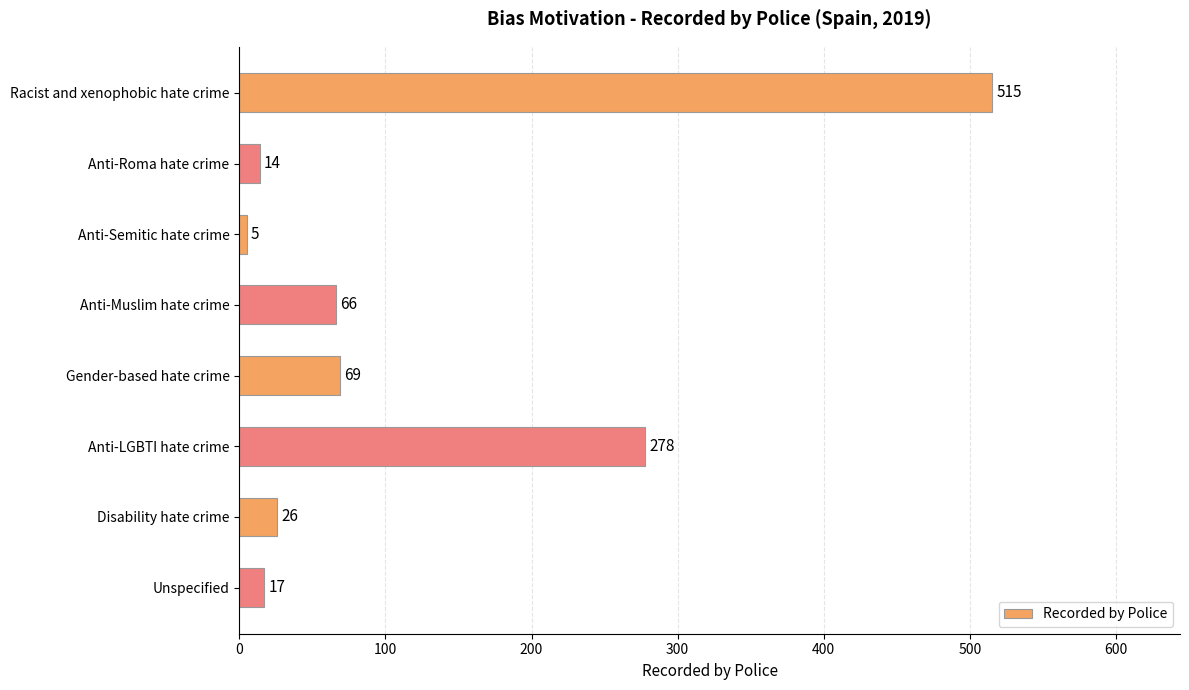

Is it true that the value at Anti-LGBTI hate crime is 278?

True